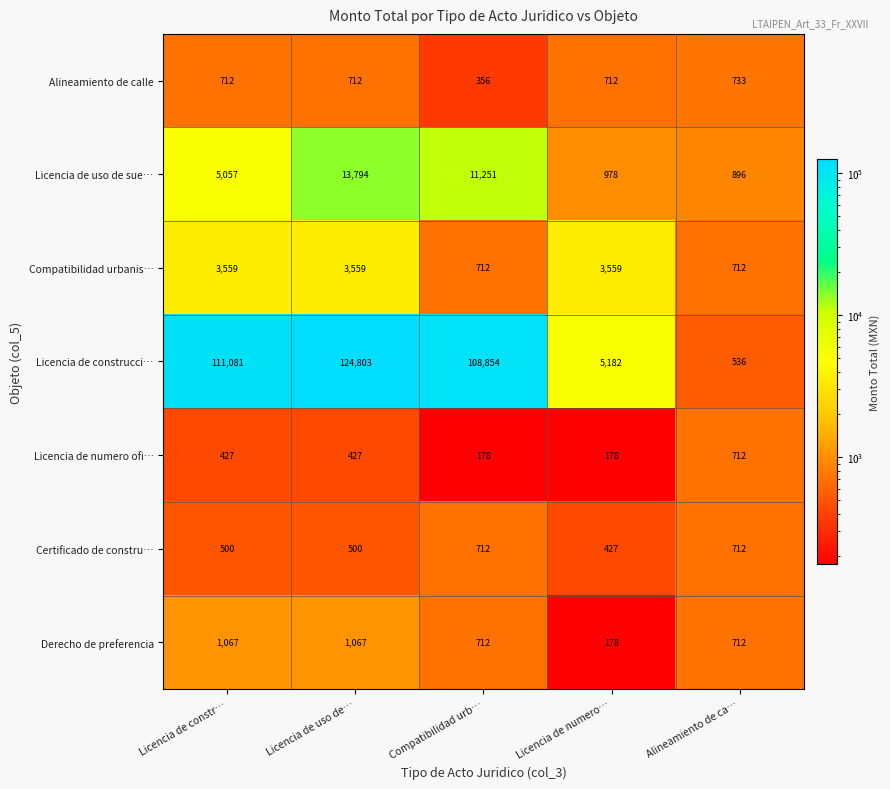

At which category is the sum across all series the highest?

Licencia de uso de…